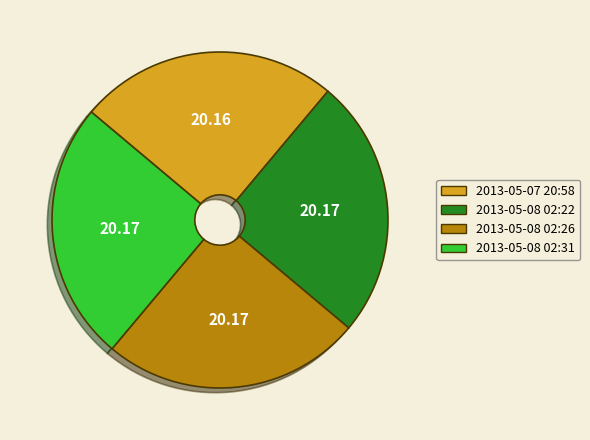

How many slices are in this pie chart?

4